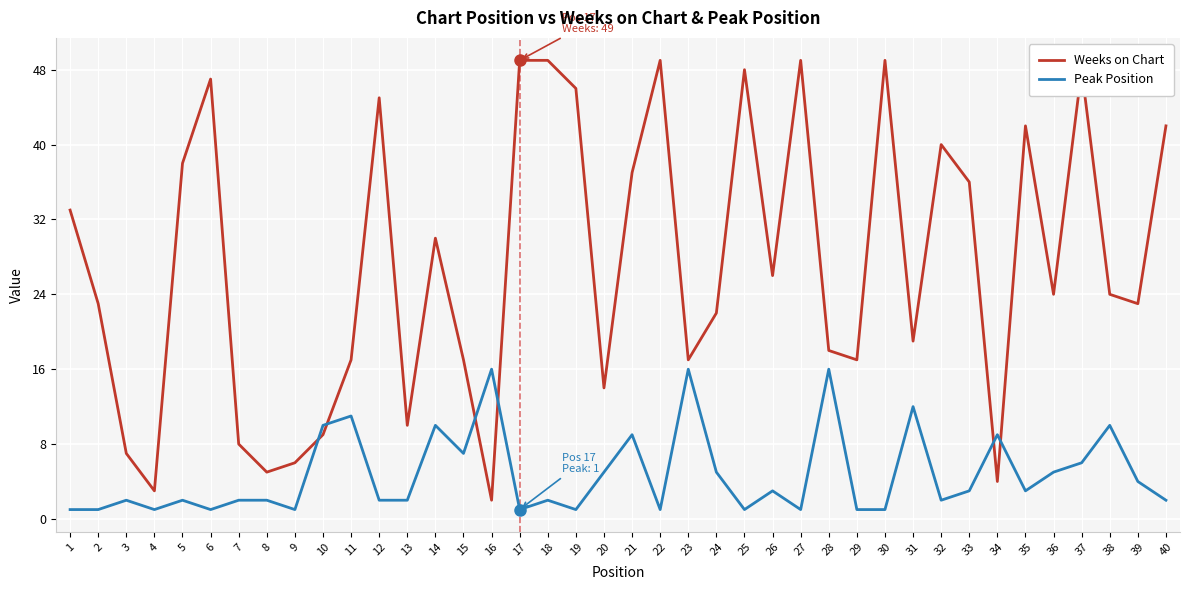

What is the difference between the Weeks on Chart values at 12 and 23?

28